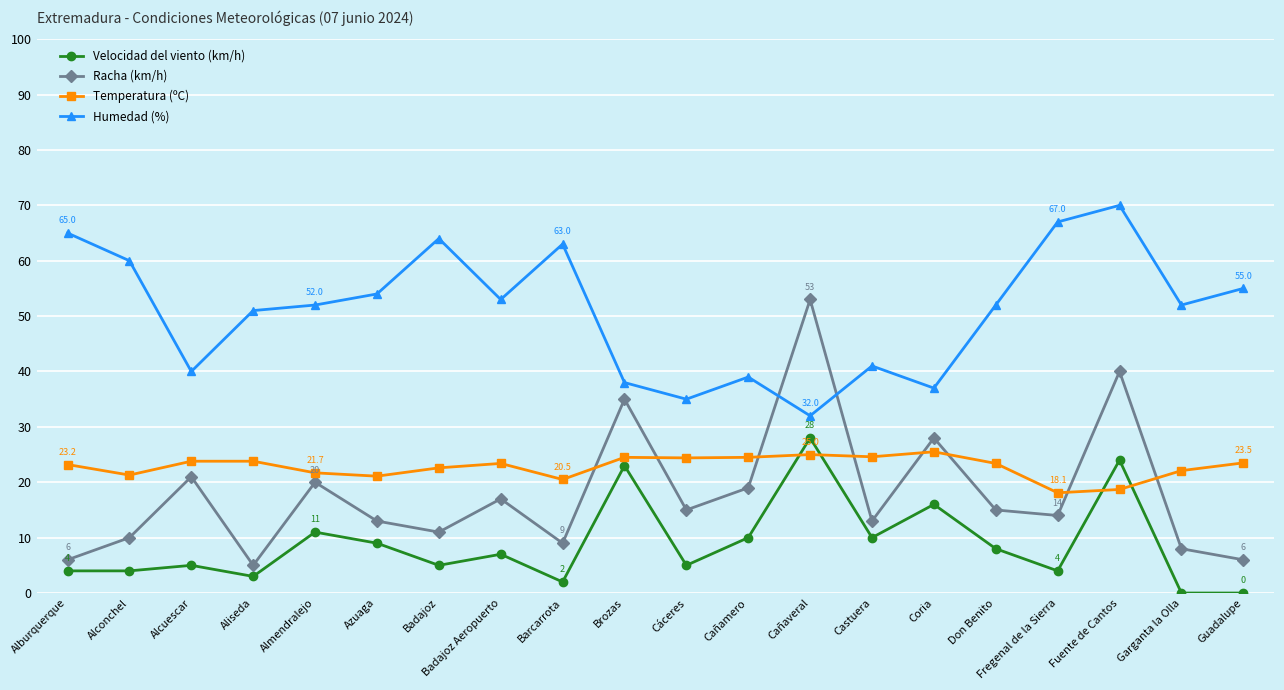

What is the difference between the Humedad (%) values at Almendralejo and Aliseda?

1.0